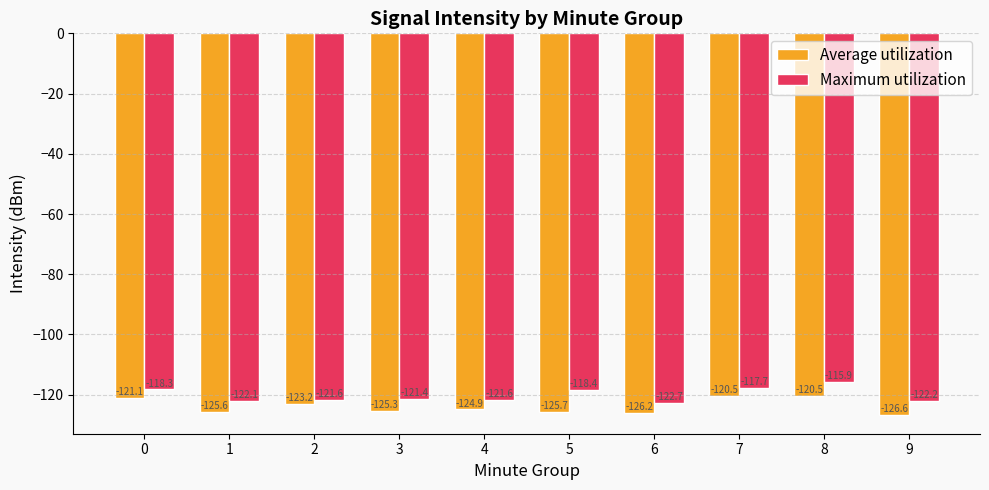

What is the maximum value for Average utilization?

-120.5